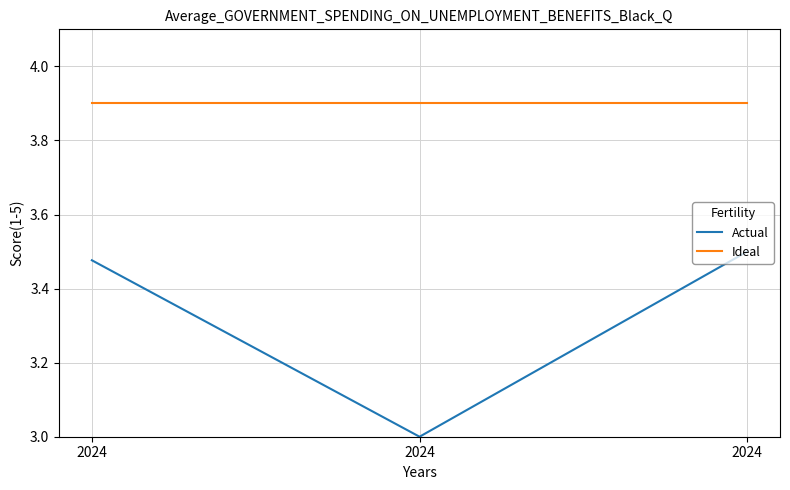

What is the smallest value displayed?

3.0